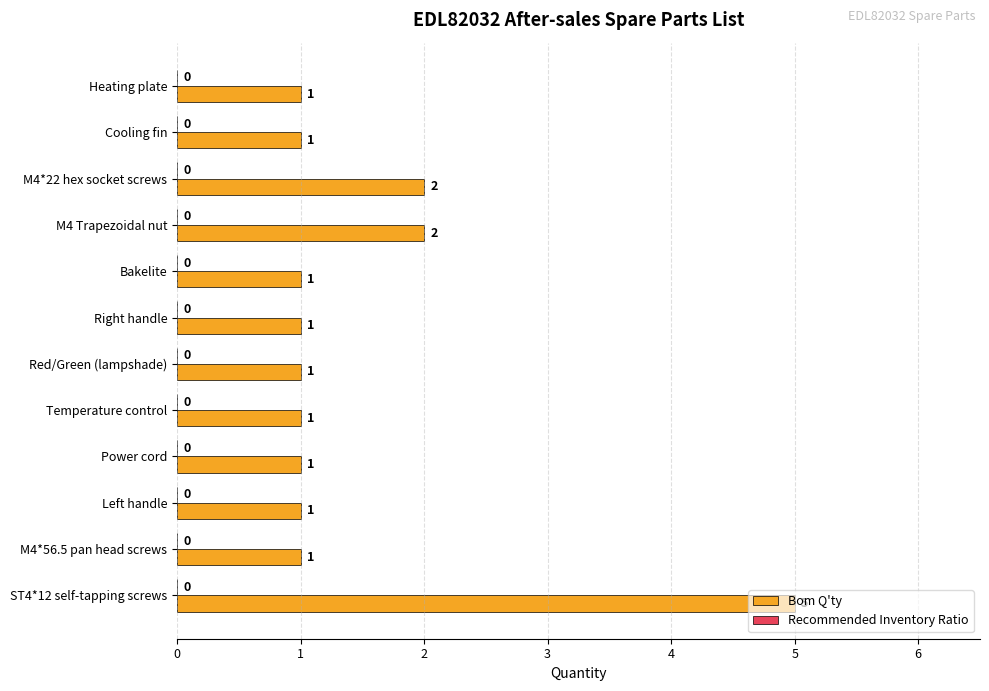

Approximately how many times larger is the value at M4*22 hex socket screws compared to M4*56.5 pan head screws?

2.0